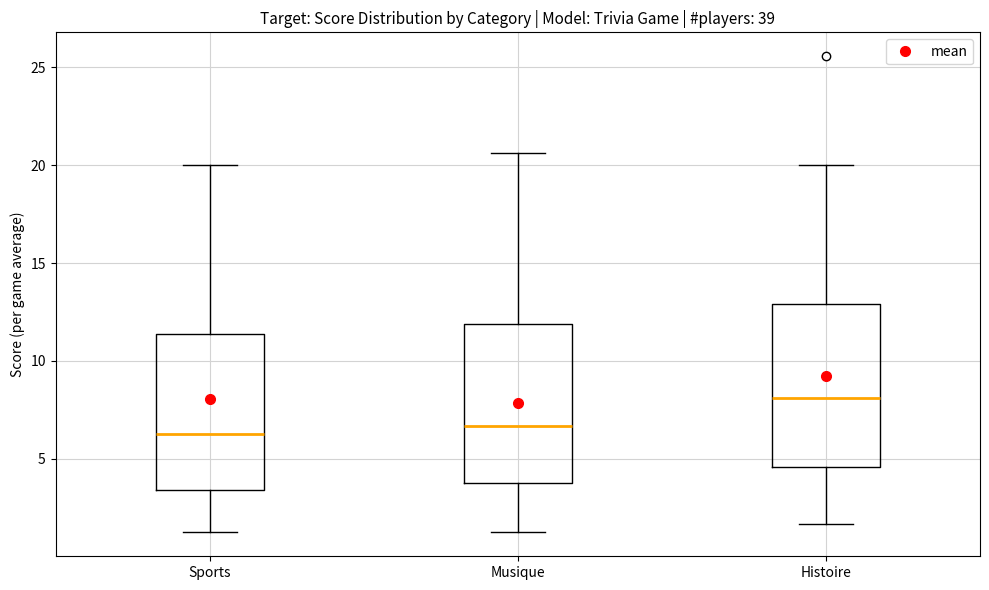

Which box has the highest median line?

Histoire